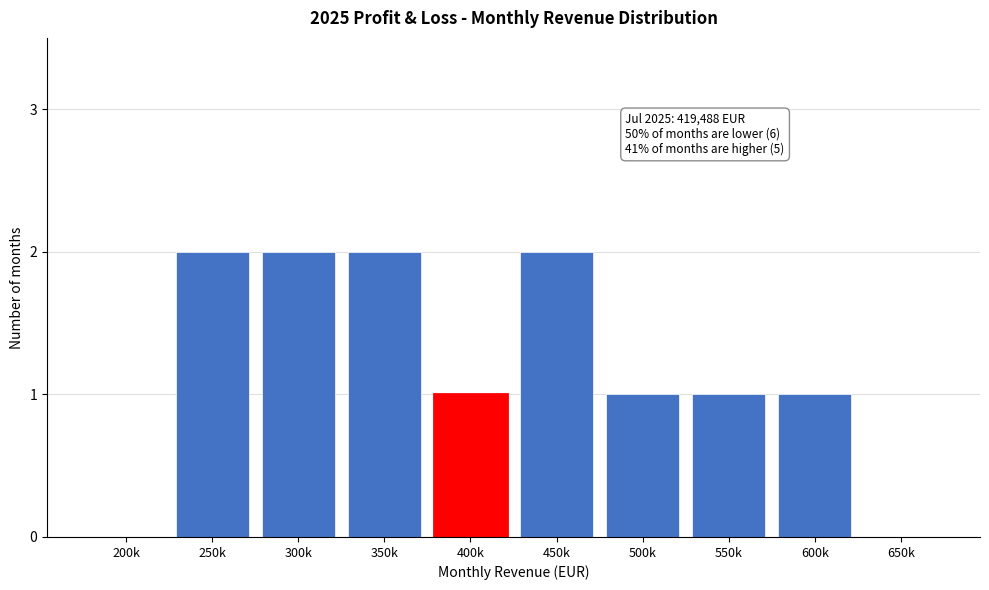

Reading right to left, transcribe all the data shown in this chart.

650k=0	600k=1	550k=1	500k=1	450k=2	400k=1	350k=2	300k=2	250k=2	200k=0